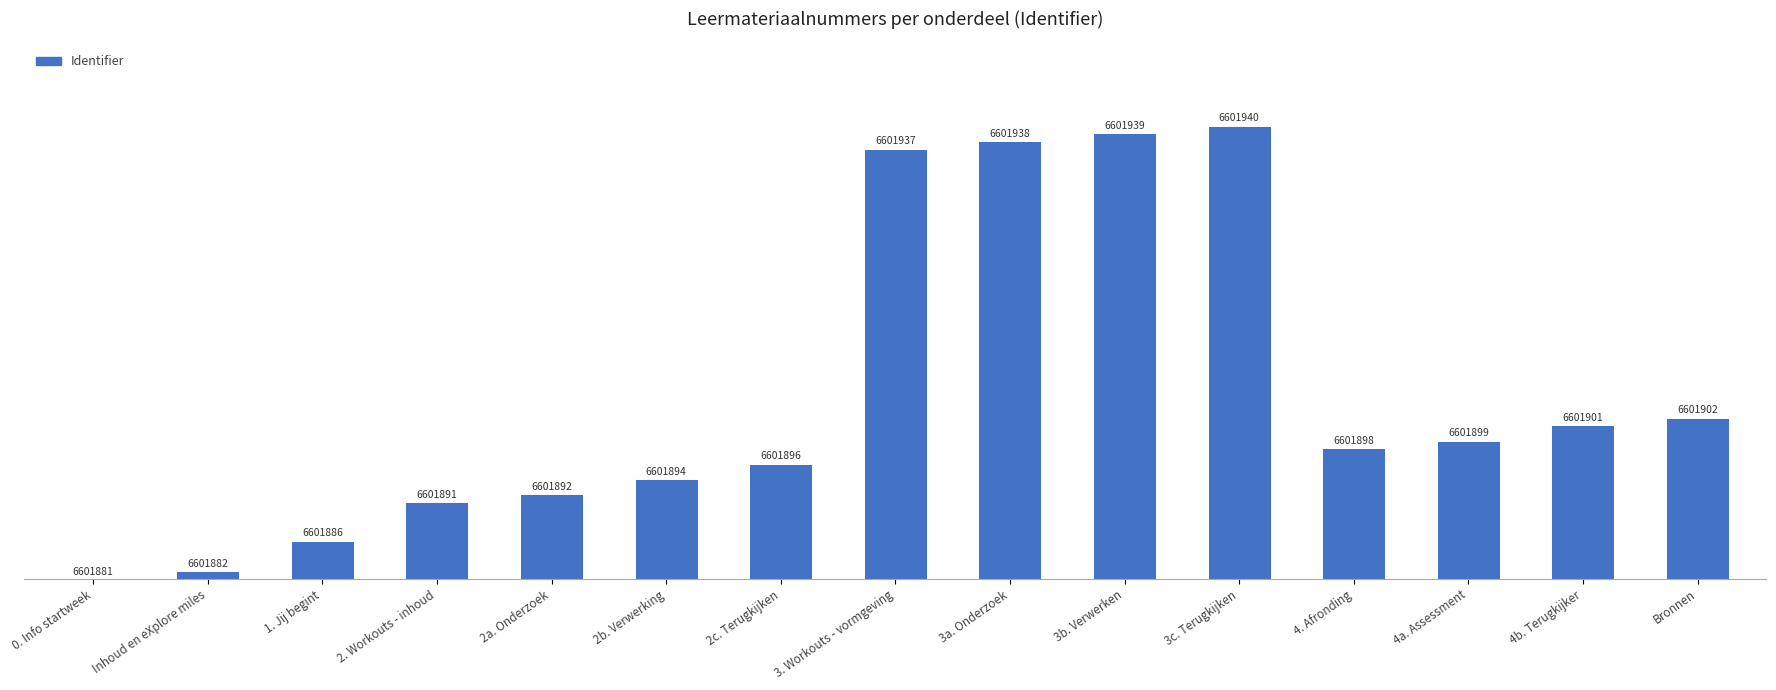

The chart shows a value of 0 at Inhoud en eXplore miles. True or false?

False